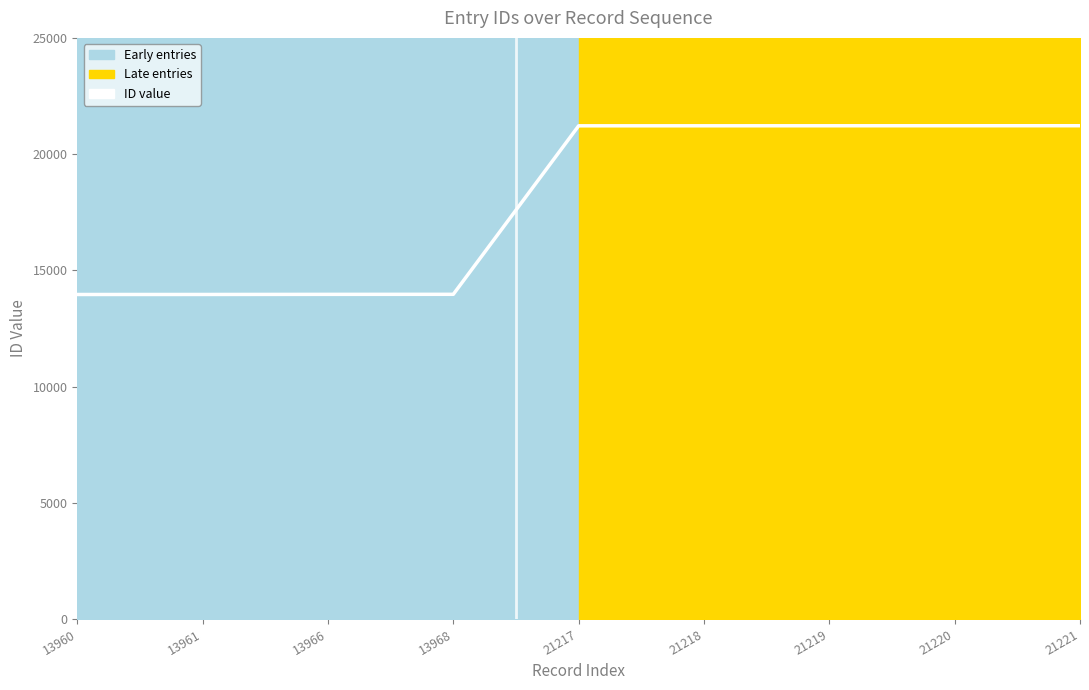

What is the approximate value at 13961, to the nearest 50?

13950